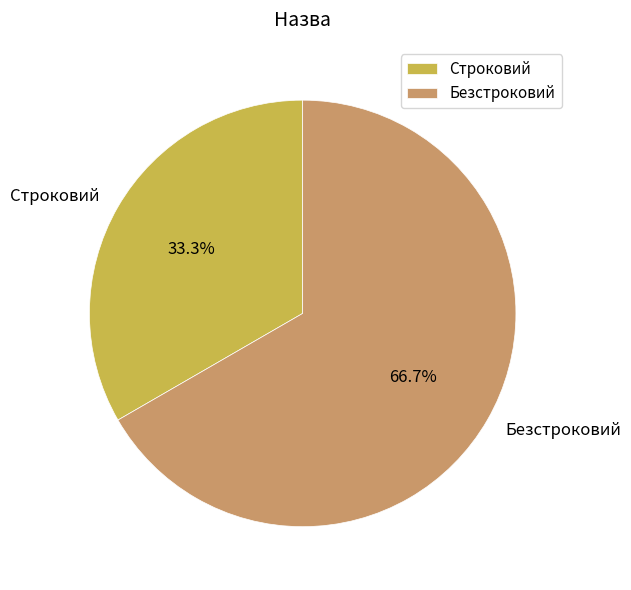

What is the ratio of the value at Строковий to the value at Безстроковий?

0.5